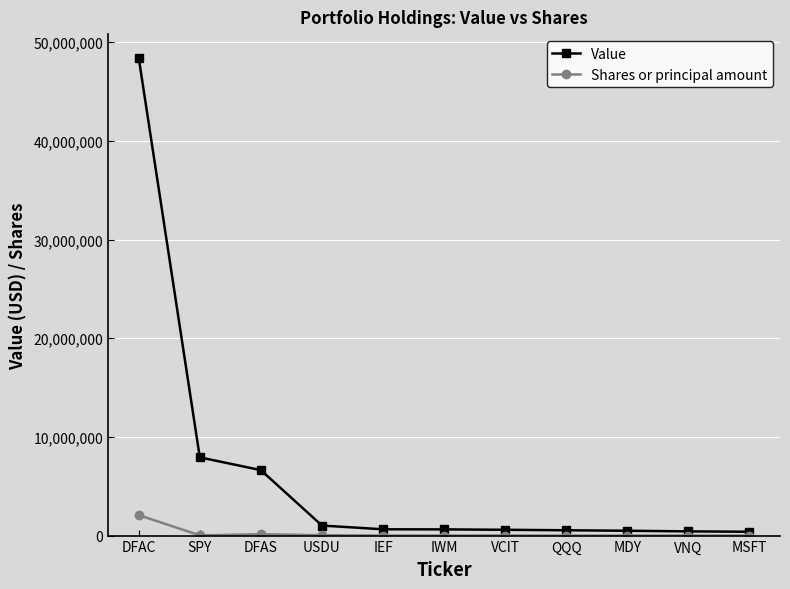

What is the label of the 9th point from the left?

MDY